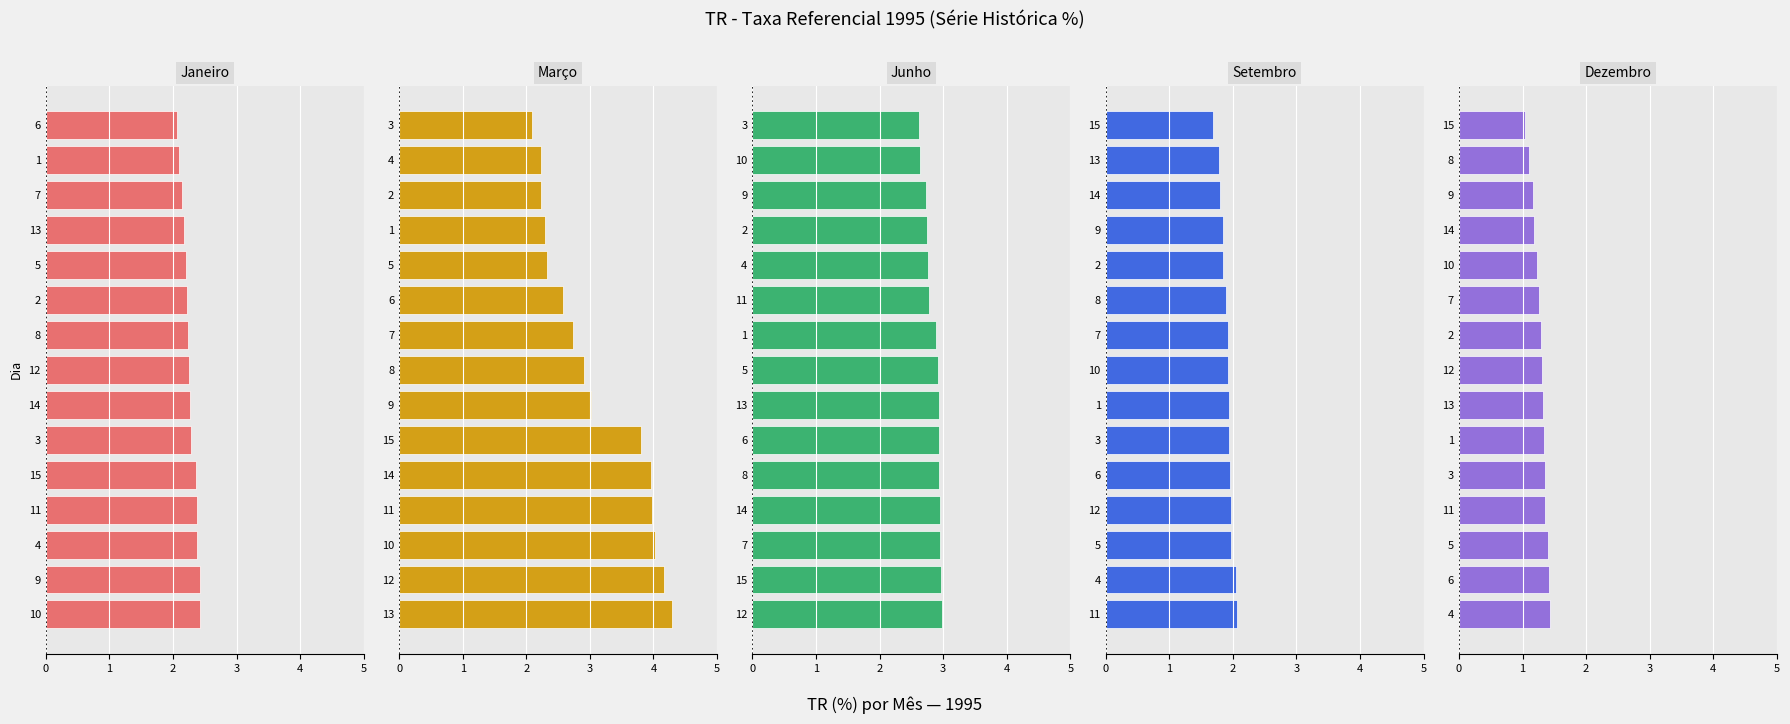

What is the sum of the Junho values at 4 and 13?

5.7